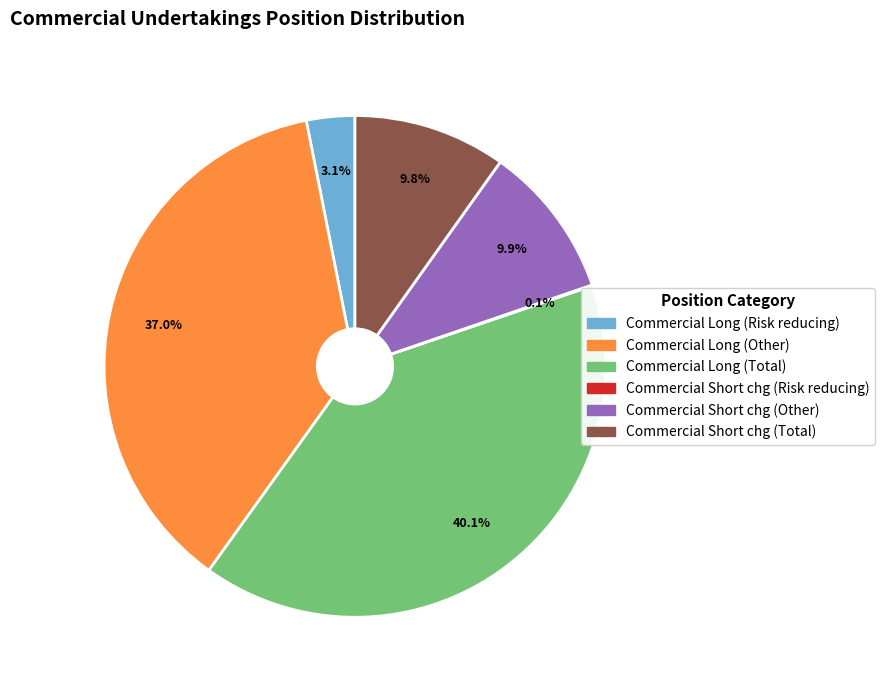

Does any single category account for the majority?

No